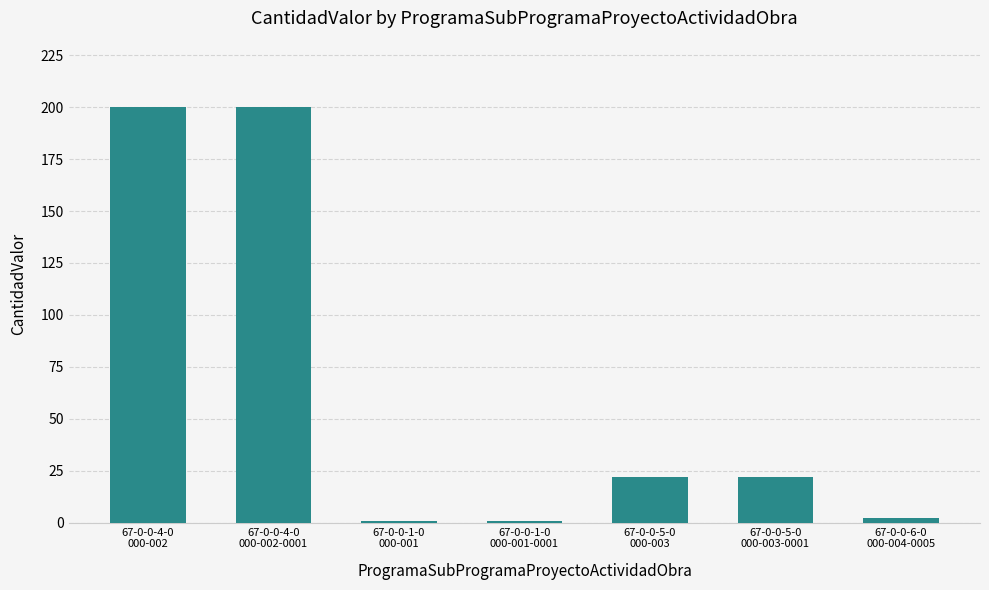

The value at 67-0-0-1-0
000-001 is 1. True or false?

True